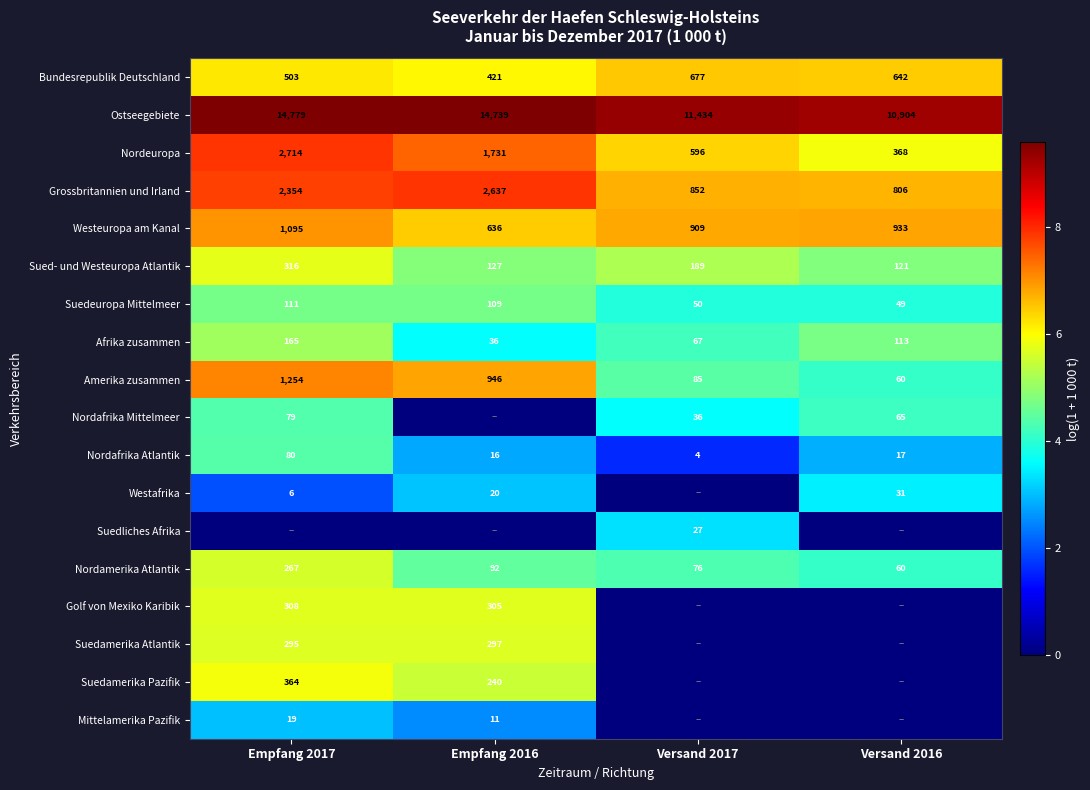

True or false: Suedamerika Atlantik has a value of 414 at Empfang 2016.

False